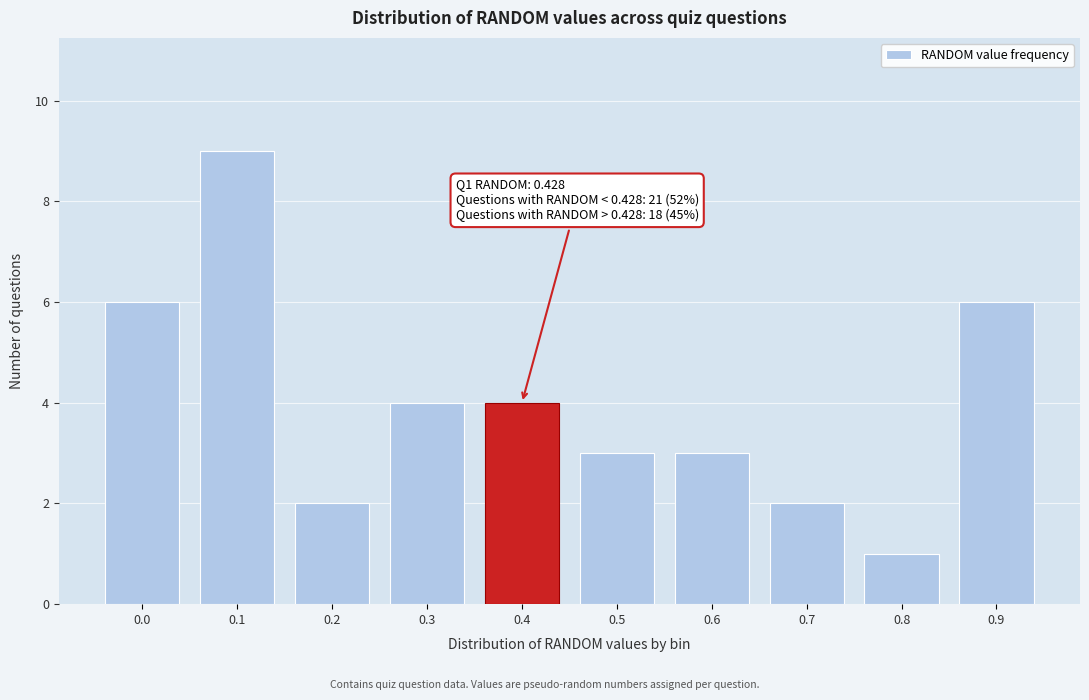

Reading left to right, what are all the values shown in this chart?

0.0=6	0.1=9	0.2=2	0.3=4	0.4=4	0.5=3	0.6=3	0.7=2	0.8=1	0.9=6